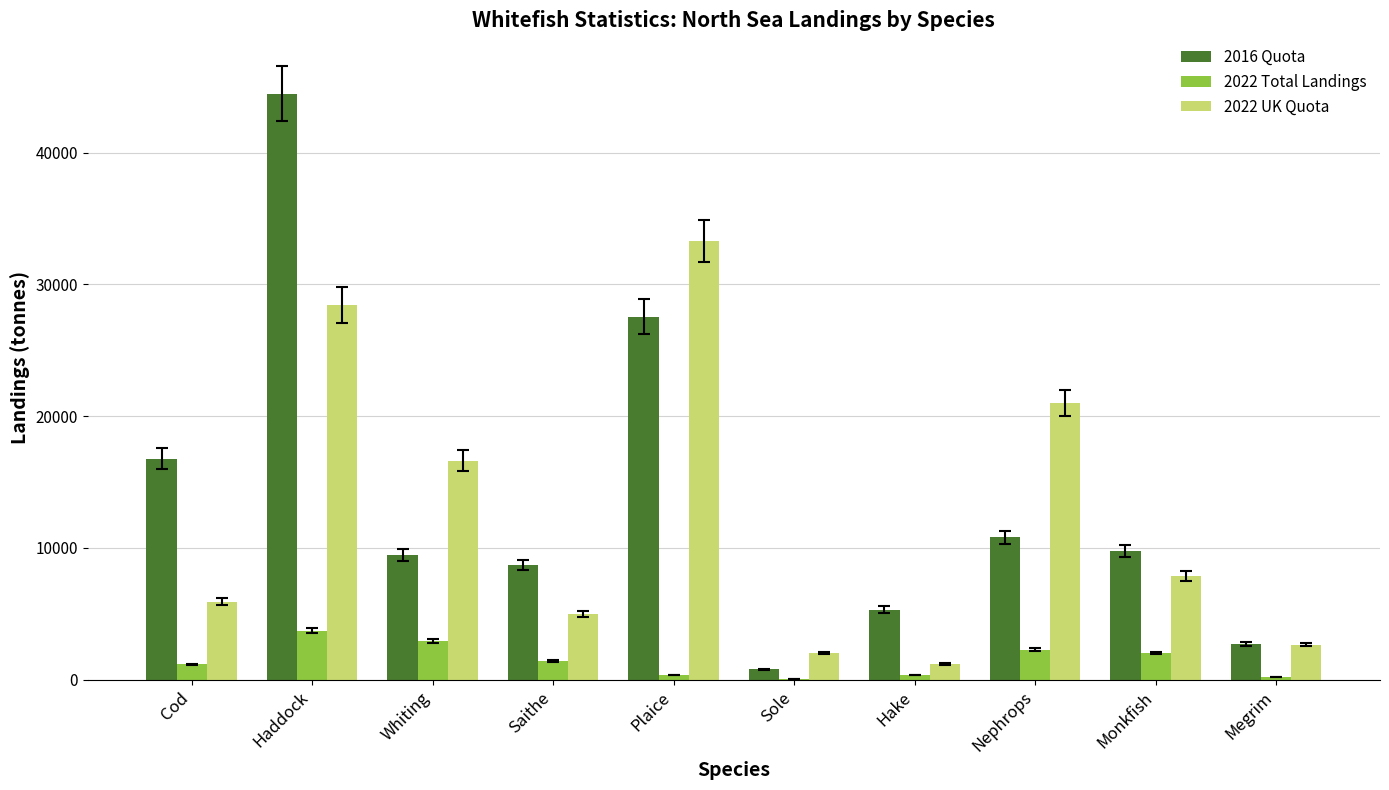

At which category is the sum across all series the highest?

Haddock